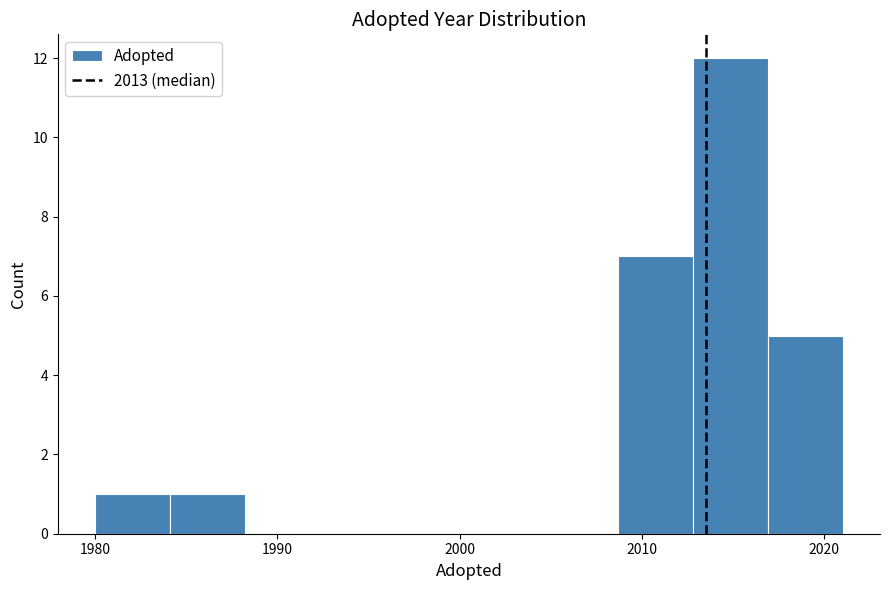

Over which range of the x-axis is the bar tallest?

2012.8 to 2016.9